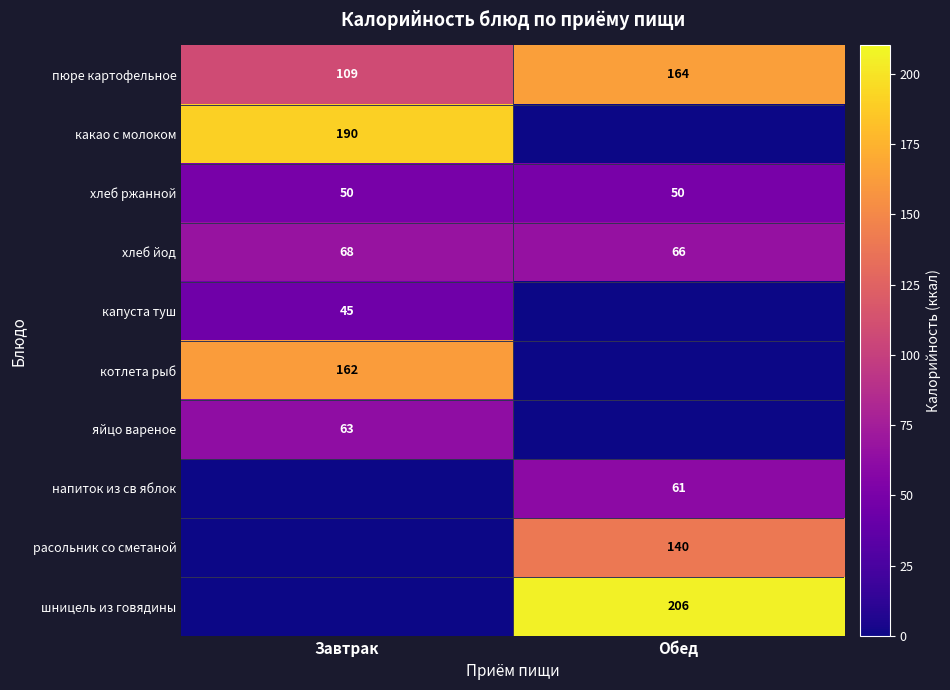

At how many categories does at least one series exceed 59?

2